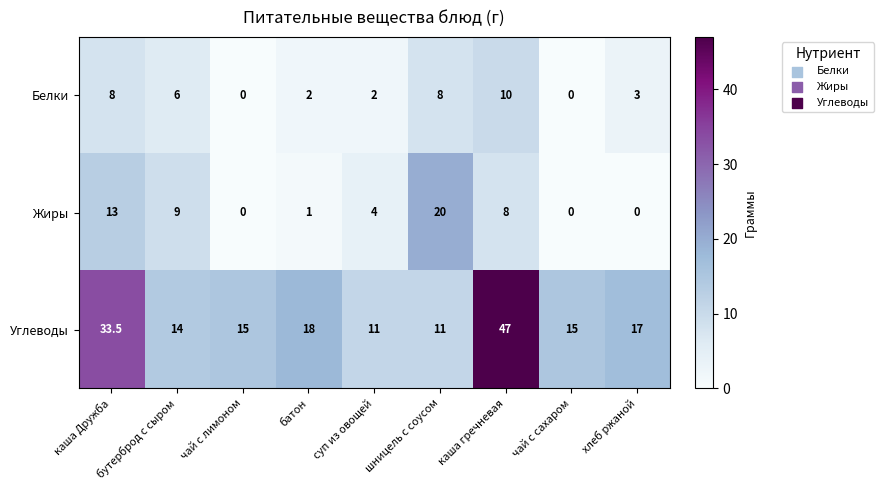

What is the difference between the Углеводы values at суп из овощей and каша гречневая?

36.0